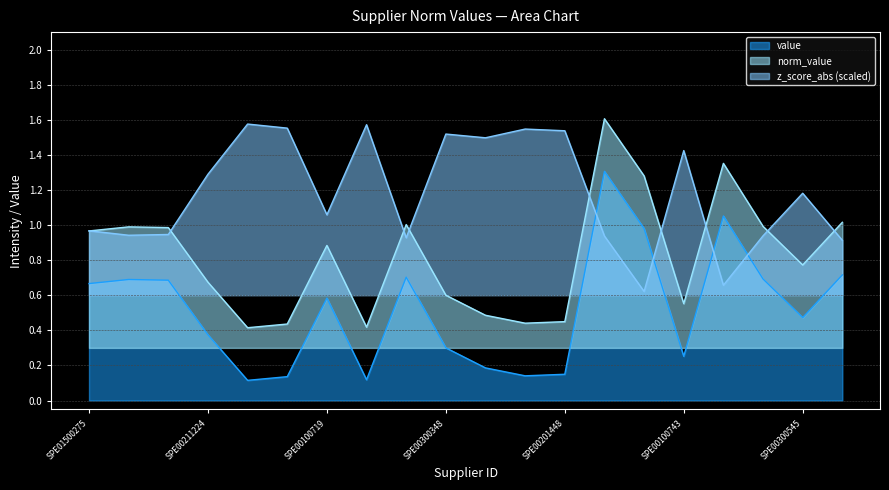

What is the difference between the highest and lowest values at SPE00100009?

1.4